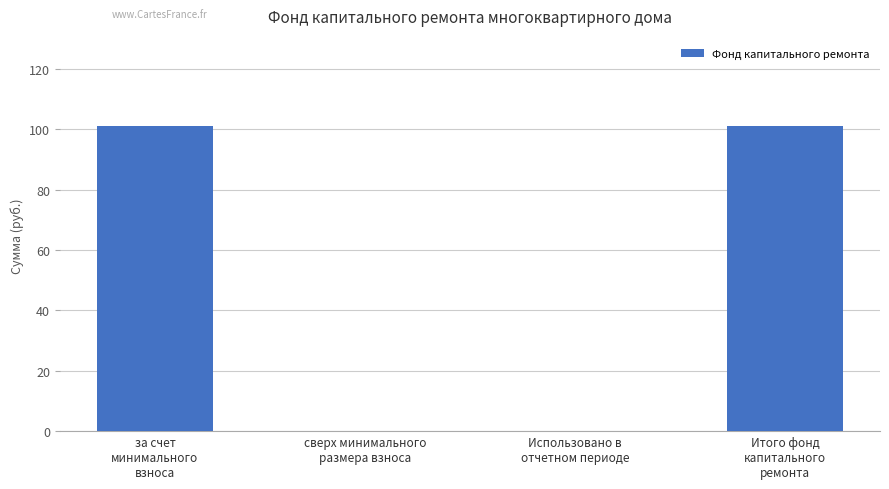

How many data points are above 101?

2